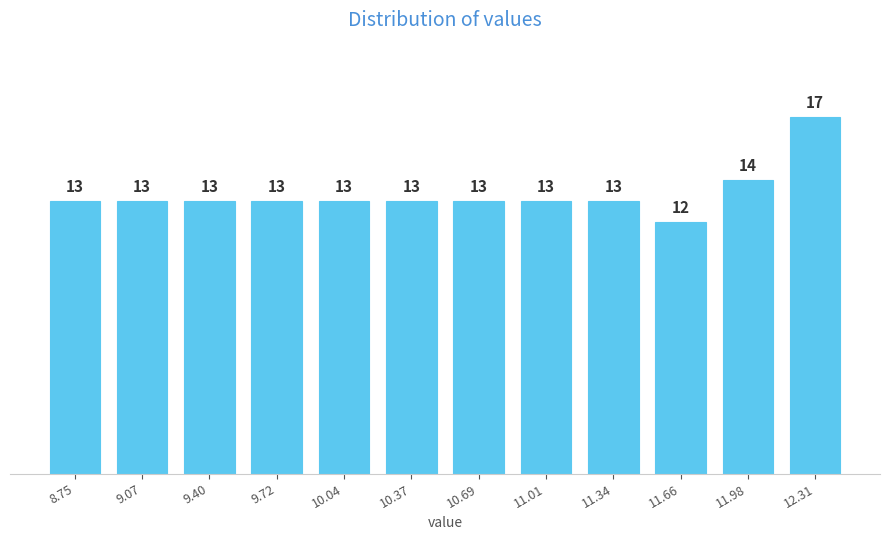

Reading left to right, transcribe all the data shown in this chart.

13	13	13	13	13	13	13	13	13	12	14	17